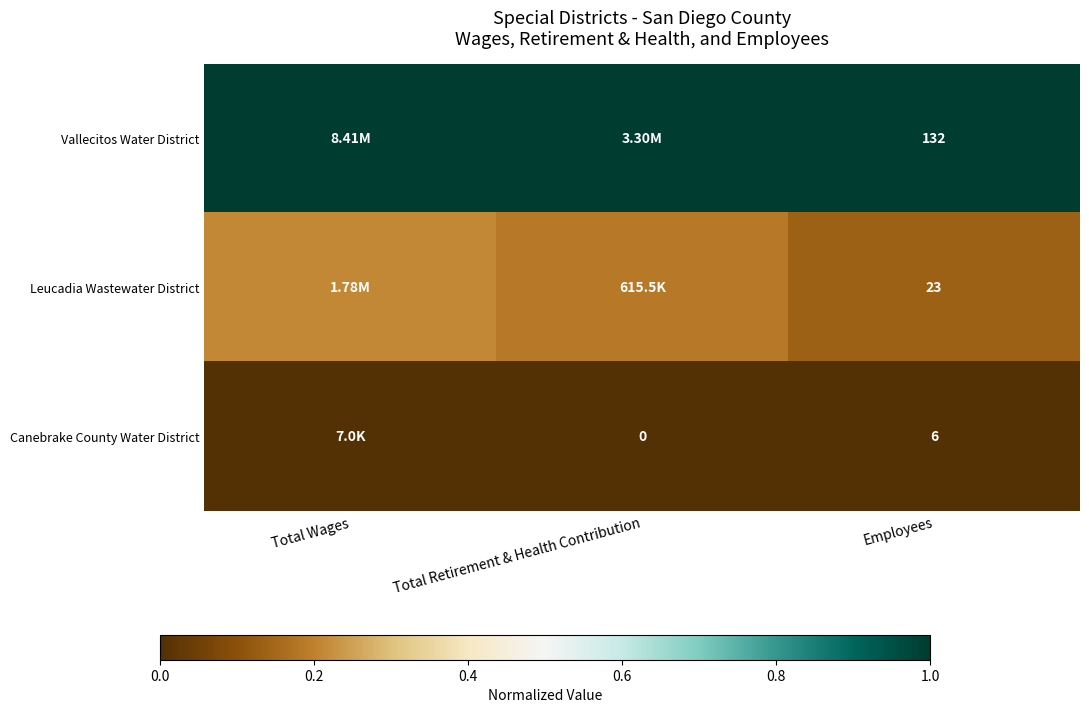

At Employees, list the series in order from largest to smallest.

Vallecitos Water District, Leucadia Wastewater District, Canebrake County Water District